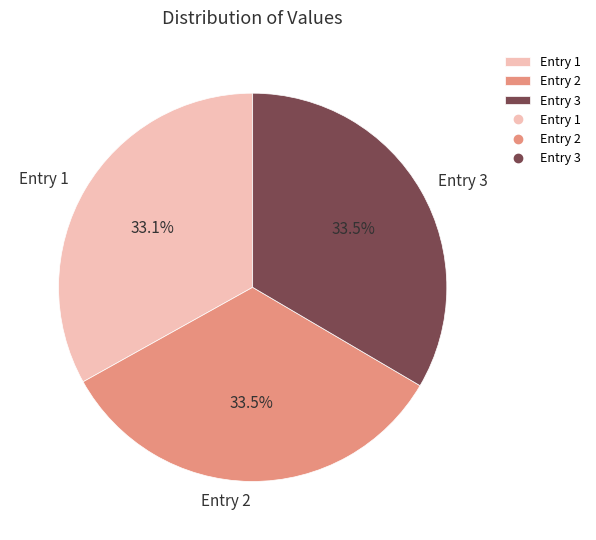

Does any single category account for the majority?

No